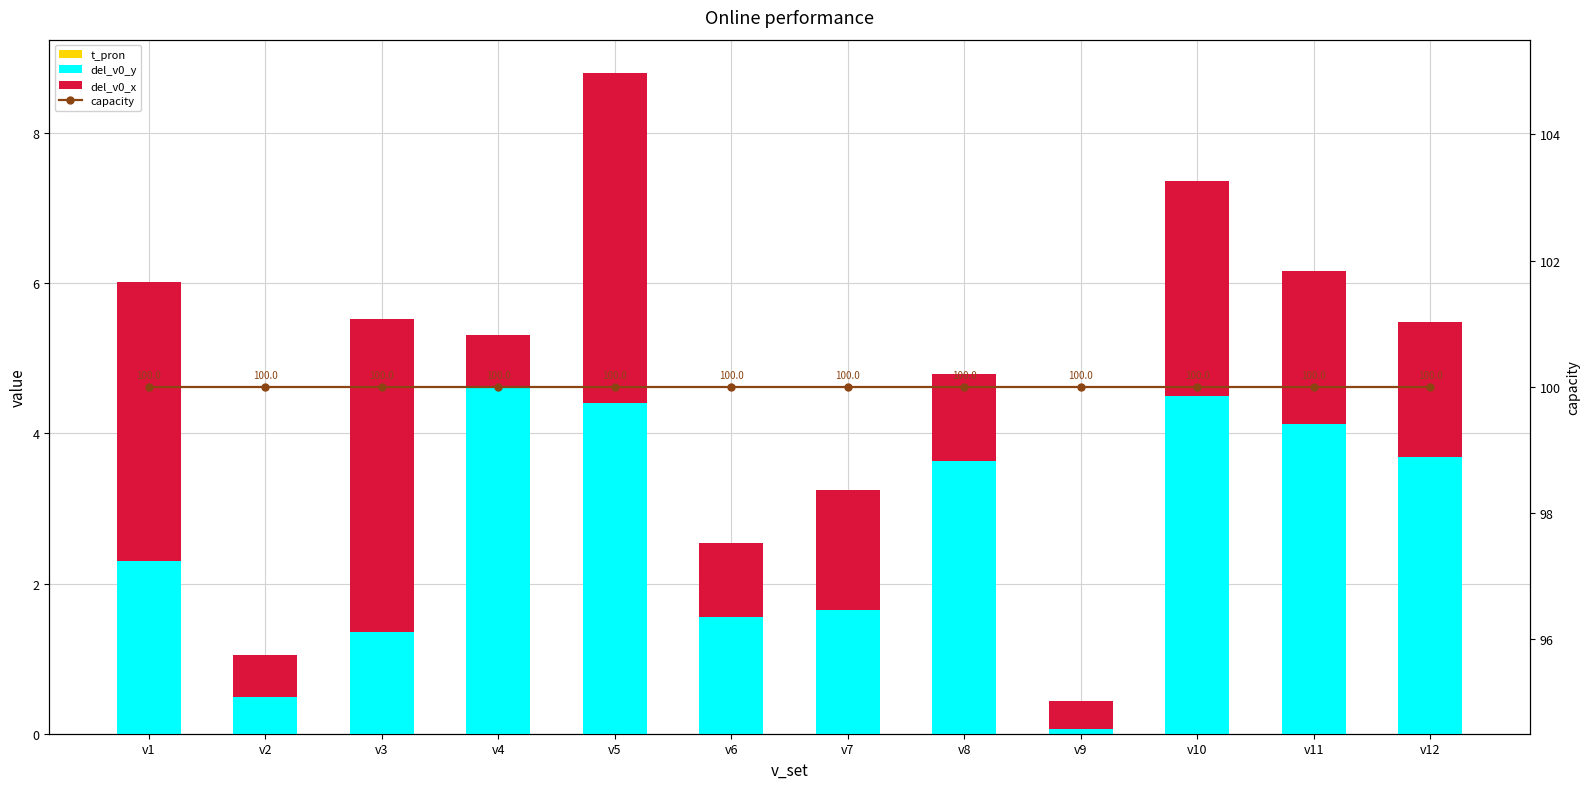

Reading left to right, what are all the values shown in this chart?

t_pron: 0.0	0.0	0.0	0.0	0.0	0.0	0.0	0.0	0.0	0.0	0.0	0.0
del_v0_y: 2.3	0.5	1.3	4.6	4.4	1.6	1.7	3.6	0.1	4.5	4.1	3.7
del_v0_x: 3.7	0.6	4.2	0.7	4.4	1.0	1.6	1.2	0.4	2.9	2.0	1.8
capacity: 100.0	100.0	100.0	100.0	100.0	100.0	100.0	100.0	100.0	100.0	100.0	100.0